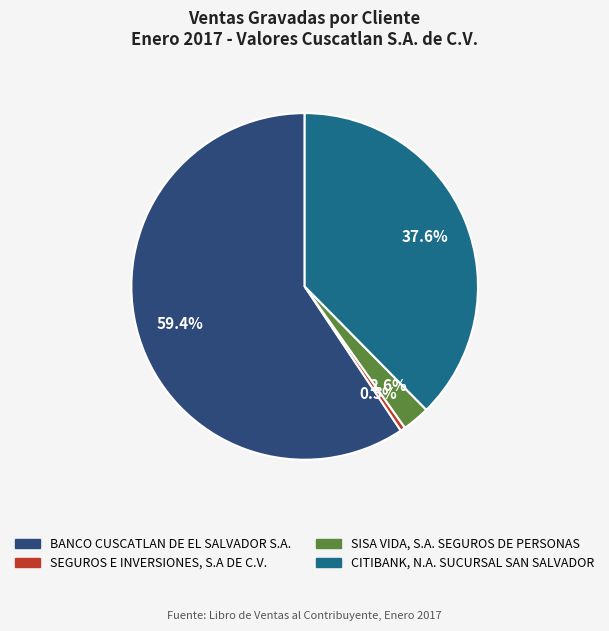

How much of the chart is everything except SISA VIDA, S.A. SEGUROS DE PERSONAS?

97.4%